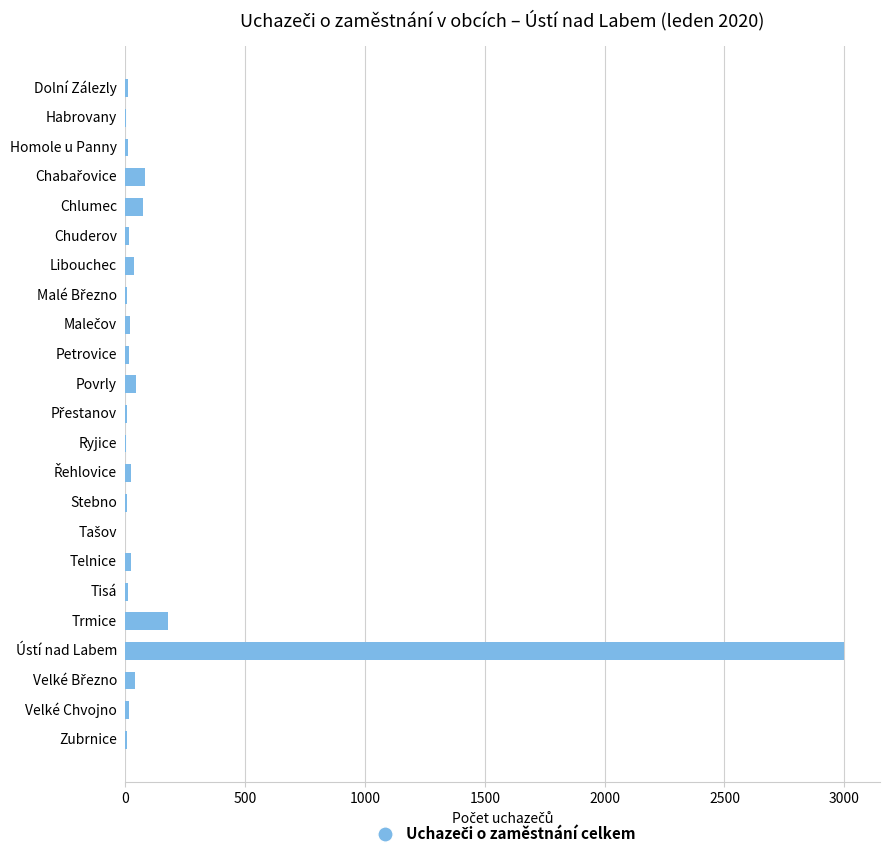

At which label is the value closest to 1499?

Trmice